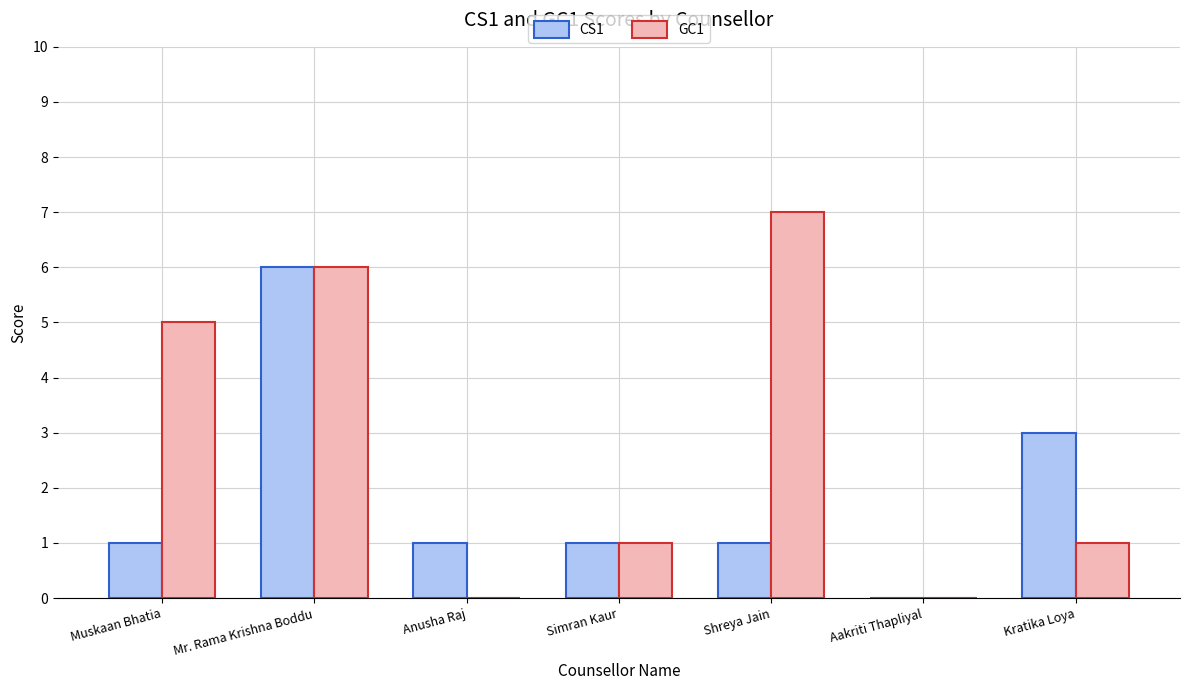

The CS1 series shows 6 at Mr. Rama Krishna Boddu. True or false?

True